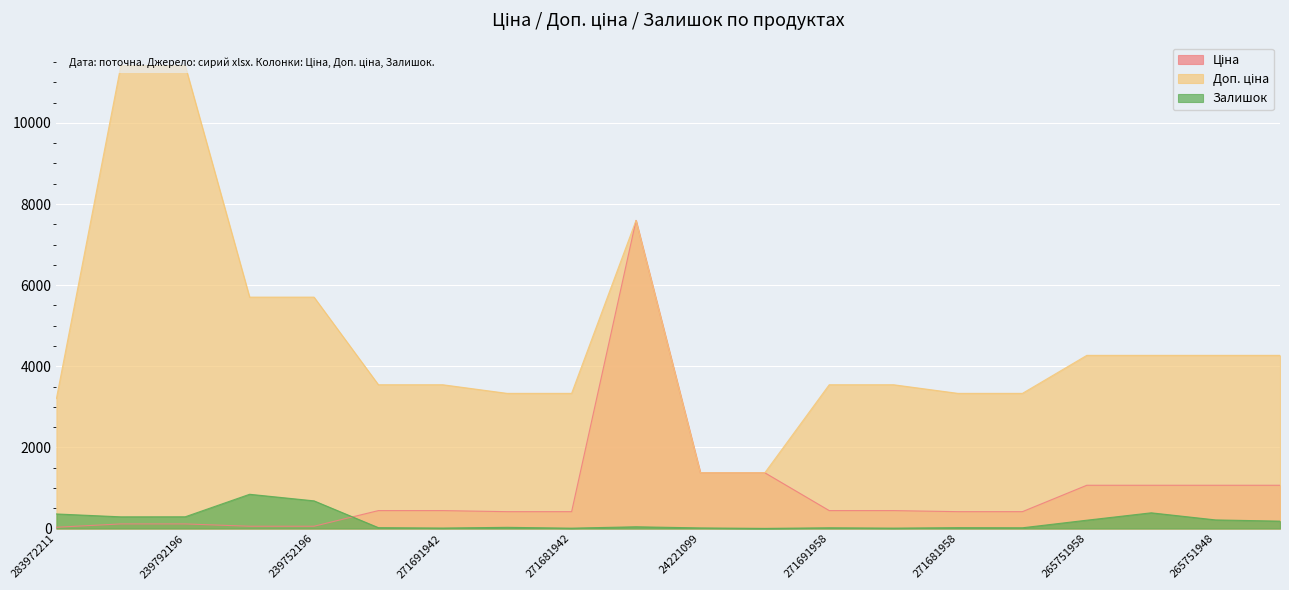

Reading left to right, transcribe all the data shown in this chart.

Ціна: 283972211=32.0	239792197=114.1	239792196=114.1	239752197=57.0	239752196=57.0	271691948=443.1	271691942=443.1	271681948=416.6	271681942=416.6	284392211=7596.5	24221099=1375.4	24221043=1375.4	271691958=443.1	271691953=443.1	271681958=416.6	271681953=416.6	265751958=1067.3	265751953=1067.3	265751948=1067.3	265751942=1067.3
Доп. ціна: 283972211=3205.0	239792197=11410.0	239792196=11410.0	239752197=5705.0	239752196=5705.0	271691948=3545.0	271691942=3545.0	271681948=3332.5	271681942=3332.5	284392211=7596.5	24221099=1375.0	24221043=1375.0	271691958=3545.0	271691953=3545.0	271681958=3332.5	271681953=3332.5	265751958=4269.4	265751953=4269.4	265751948=4269.4	265751942=4269.4
Залишок: 283972211=360.0	239792197=289.0	239792196=290.0	239752197=845.0	239752196=683.0	271691948=22.0	271691942=13.0	271681948=30.0	271681942=10.0	284392211=44.0	24221099=16.0	24221043=4.0	271691958=19.0	271691953=11.0	271681958=22.0	271681953=19.0	265751958=206.0	265751953=388.0	265751948=213.0	265751942=183.0